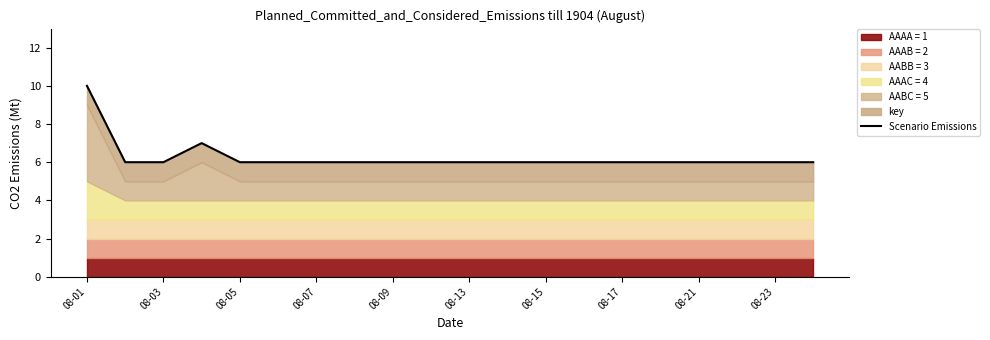

What is the greatest value displayed?

10